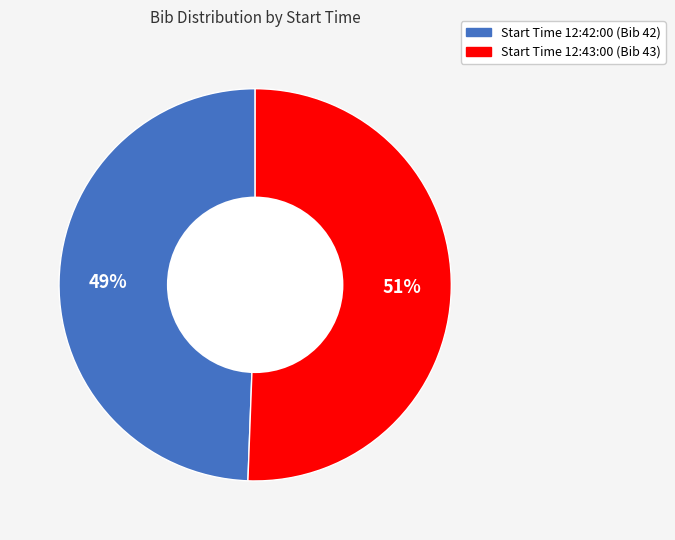

Is there a majority slice in this chart?

Yes